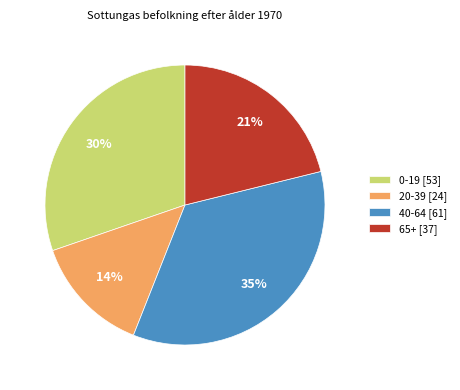

Which has a higher value, 40-64 or 0-19?

40-64